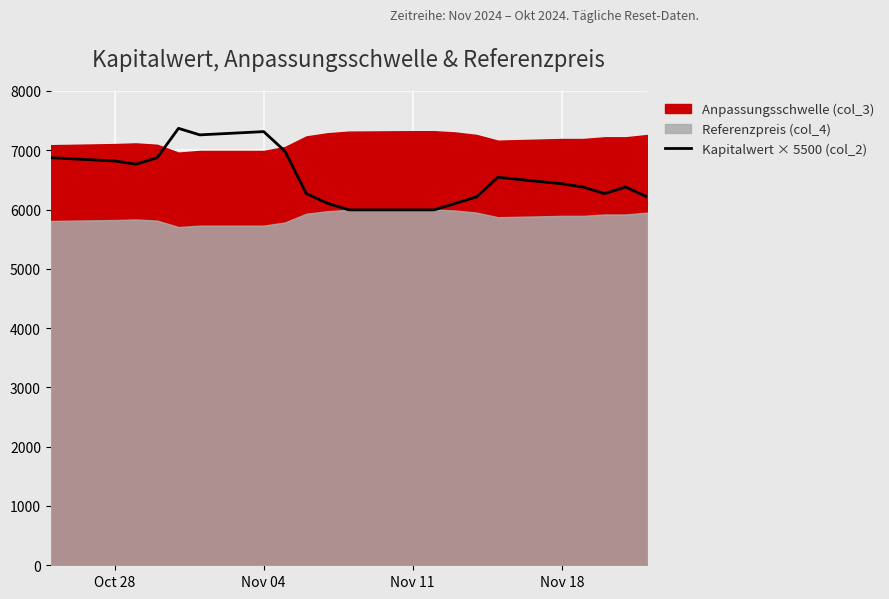

What is the lowest value of the Kapitalwert × 5500 (col_2) series?

5995.0